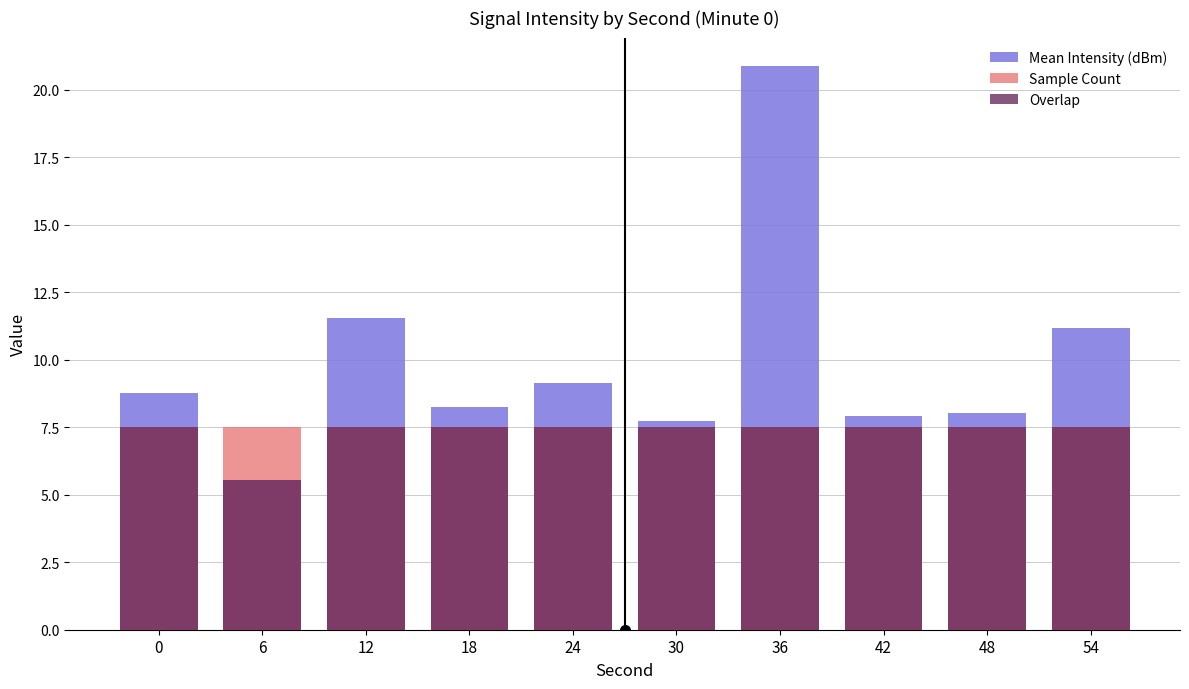

What is the spread (max minus min) of values at 48?

0.5